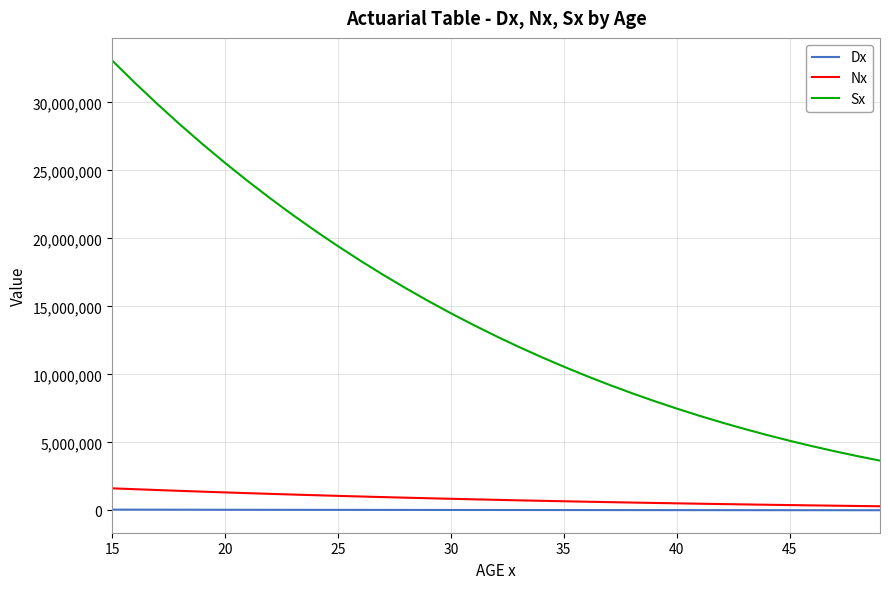

Which series has the largest total across all categories?

Sx